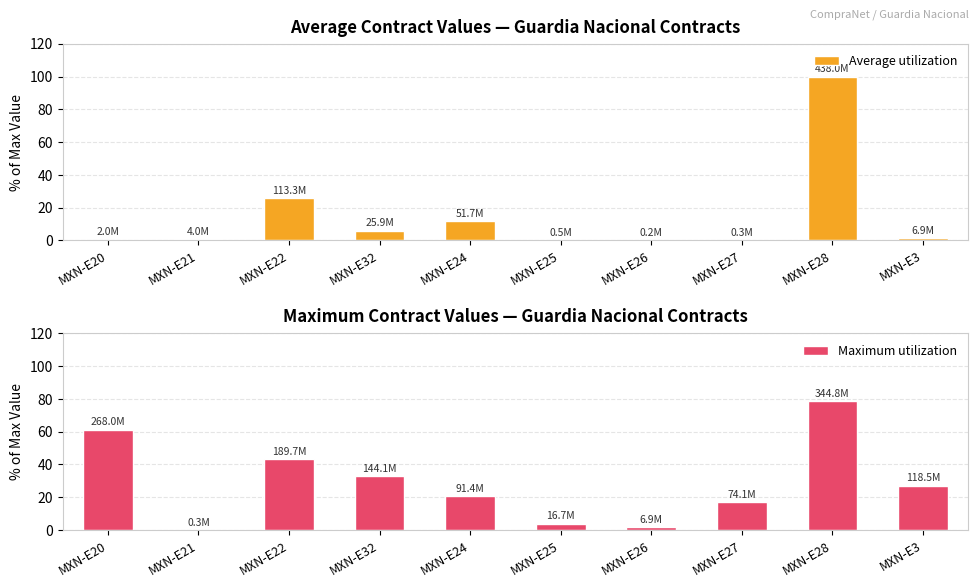

Reading left to right, extract all data points from this chart.

Average utilization: MXN-E20=0.5	MXN-E21=0.9	MXN-E22=25.9	MXN-E32=5.9	MXN-E24=11.8	MXN-E25=0.1	MXN-E26=0.0	MXN-E27=0.1	MXN-E28=100.0	MXN-E3=1.6
Maximum utilization: MXN-E20=61.2	MXN-E21=0.1	MXN-E22=43.3	MXN-E32=32.9	MXN-E24=20.9	MXN-E25=3.8	MXN-E26=1.6	MXN-E27=16.9	MXN-E28=78.7	MXN-E3=27.1